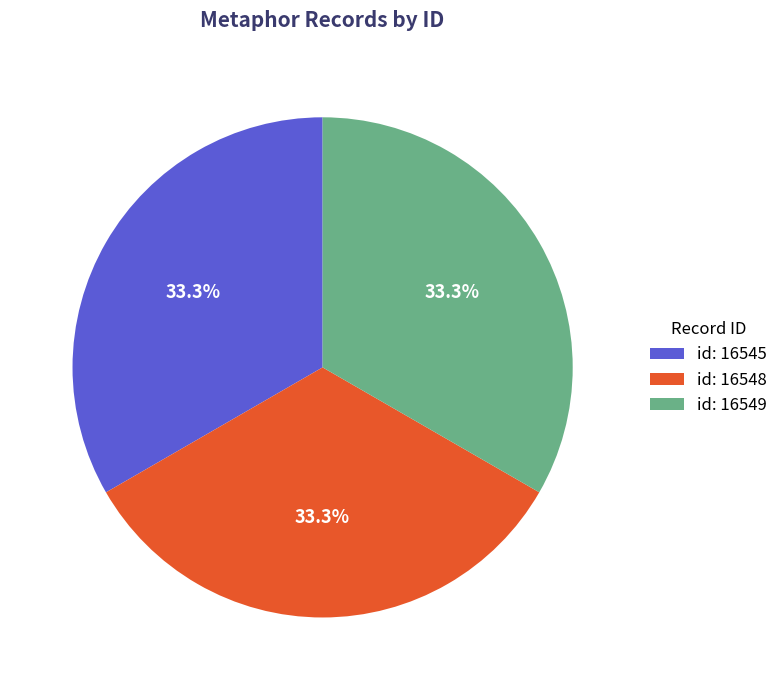

Is there any slice that represents more than half of the pie?

No